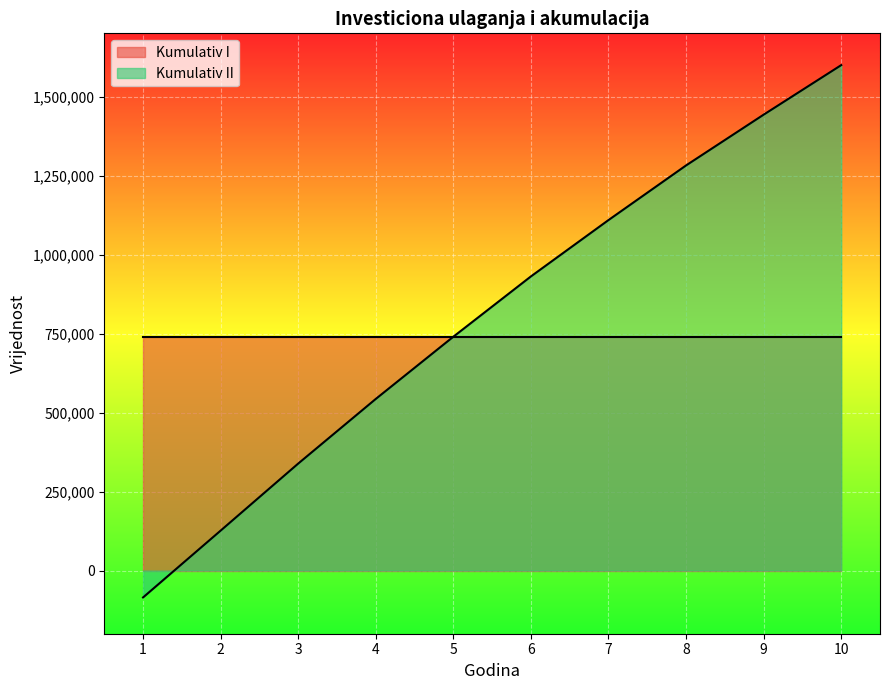

How many values are below 930749?

5